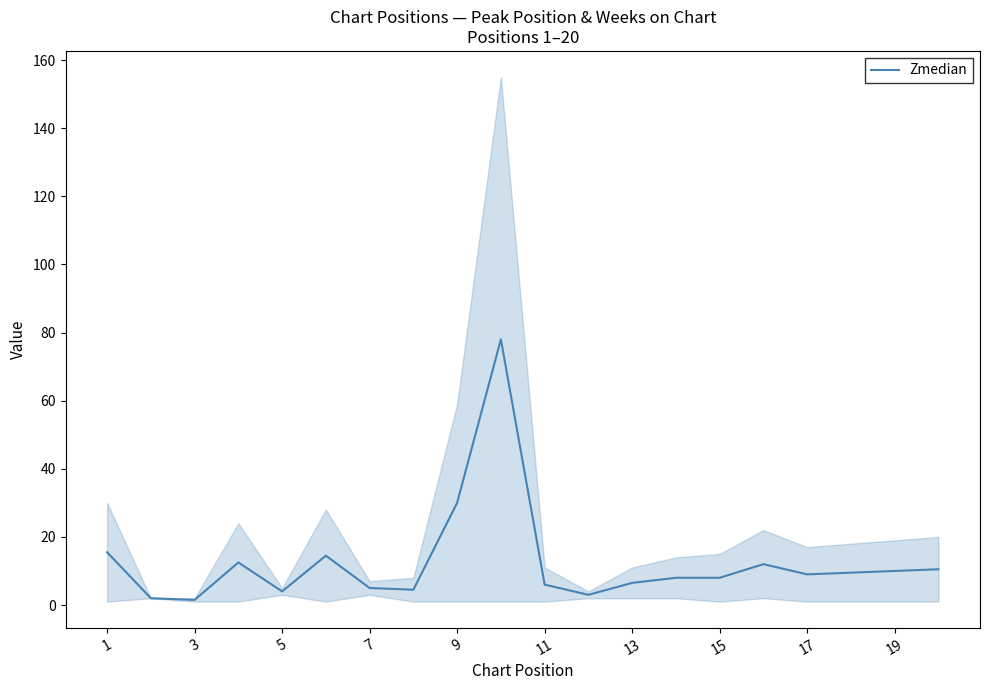

What is the maximum value for Zmedian?

78.0